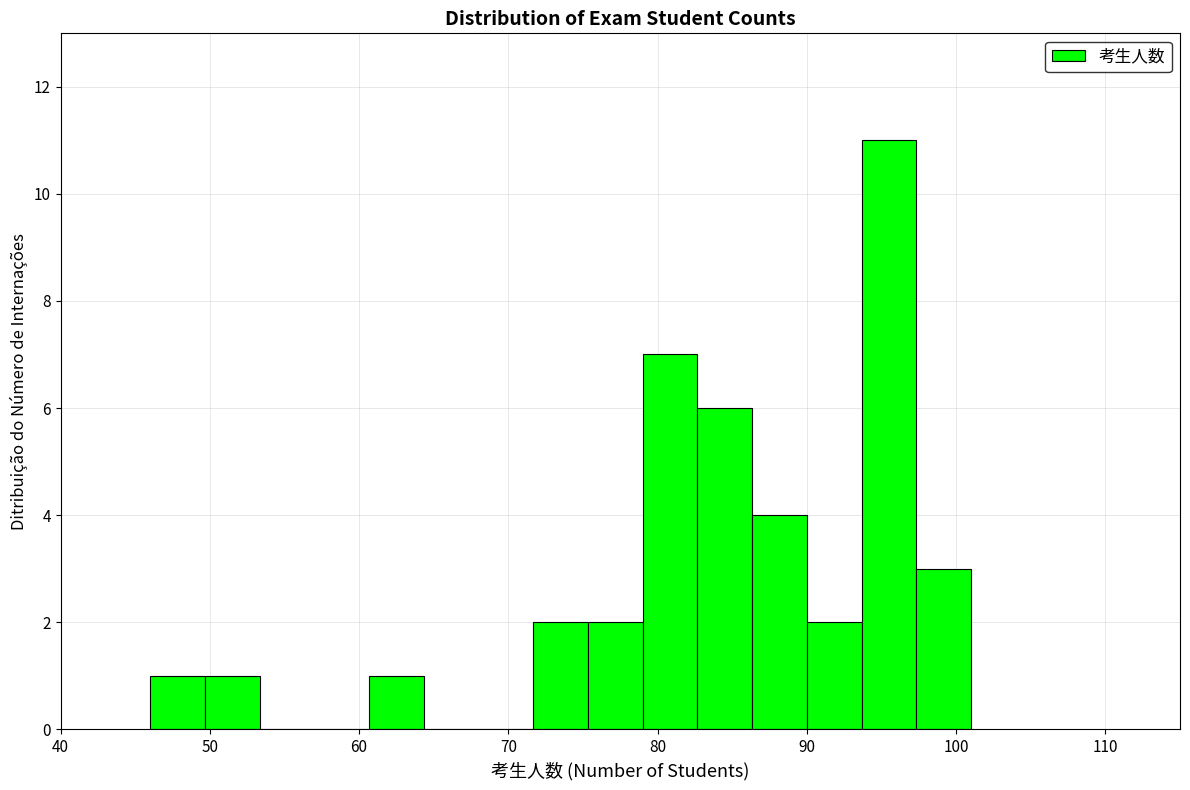

Read against the x-axis, roughly where is the centre of the tallest bar?

96